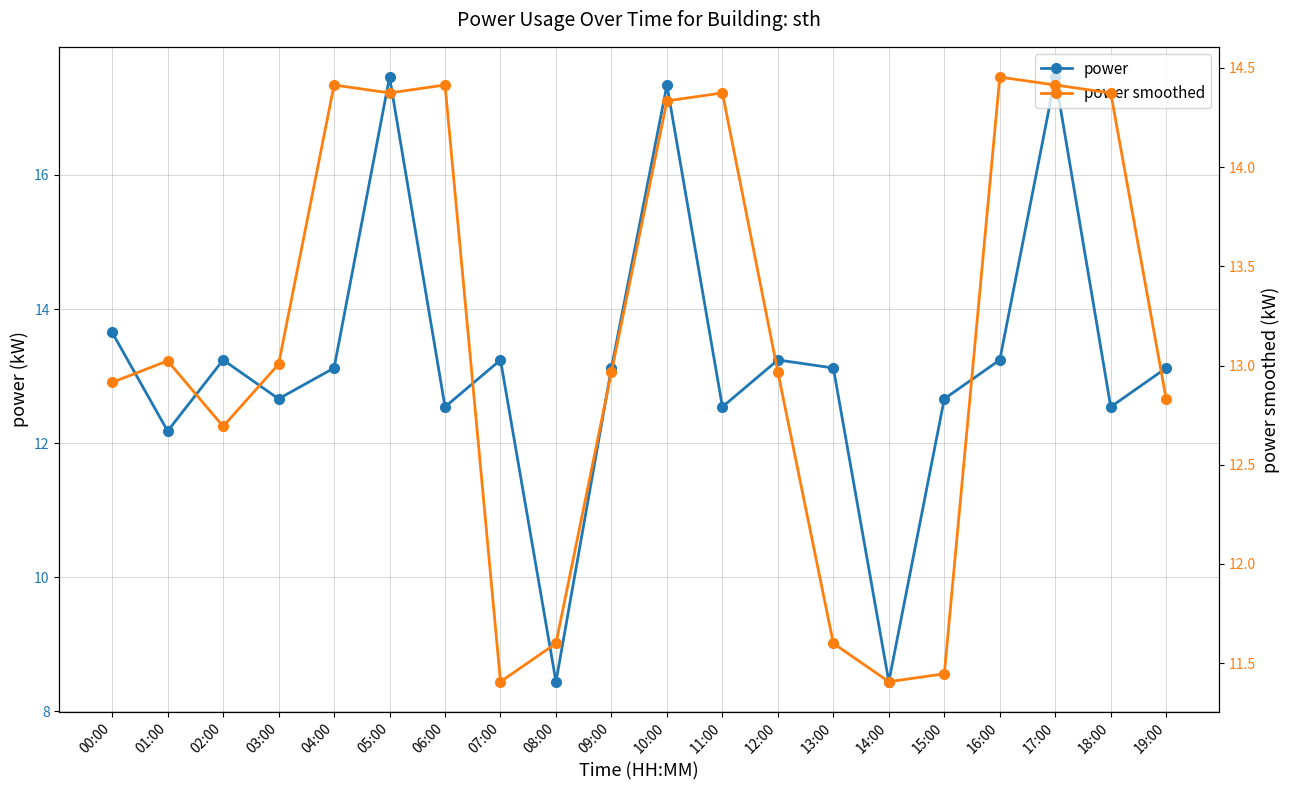

True or false: power smoothed has more than 2 interior local peaks.

True